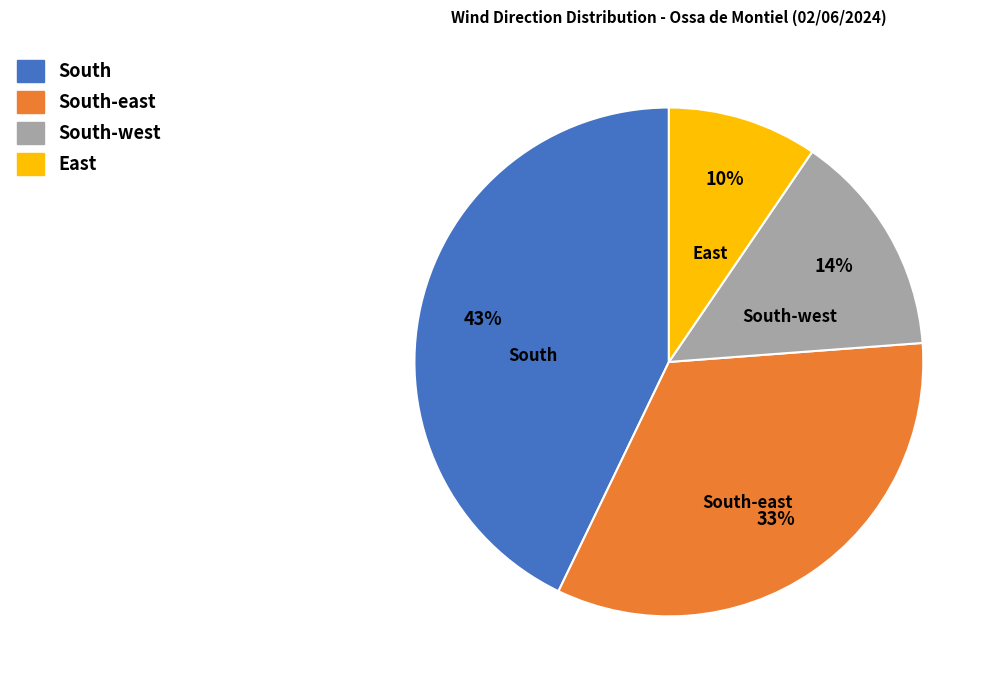

To the nearest percent, what is the average slice percentage?

25%